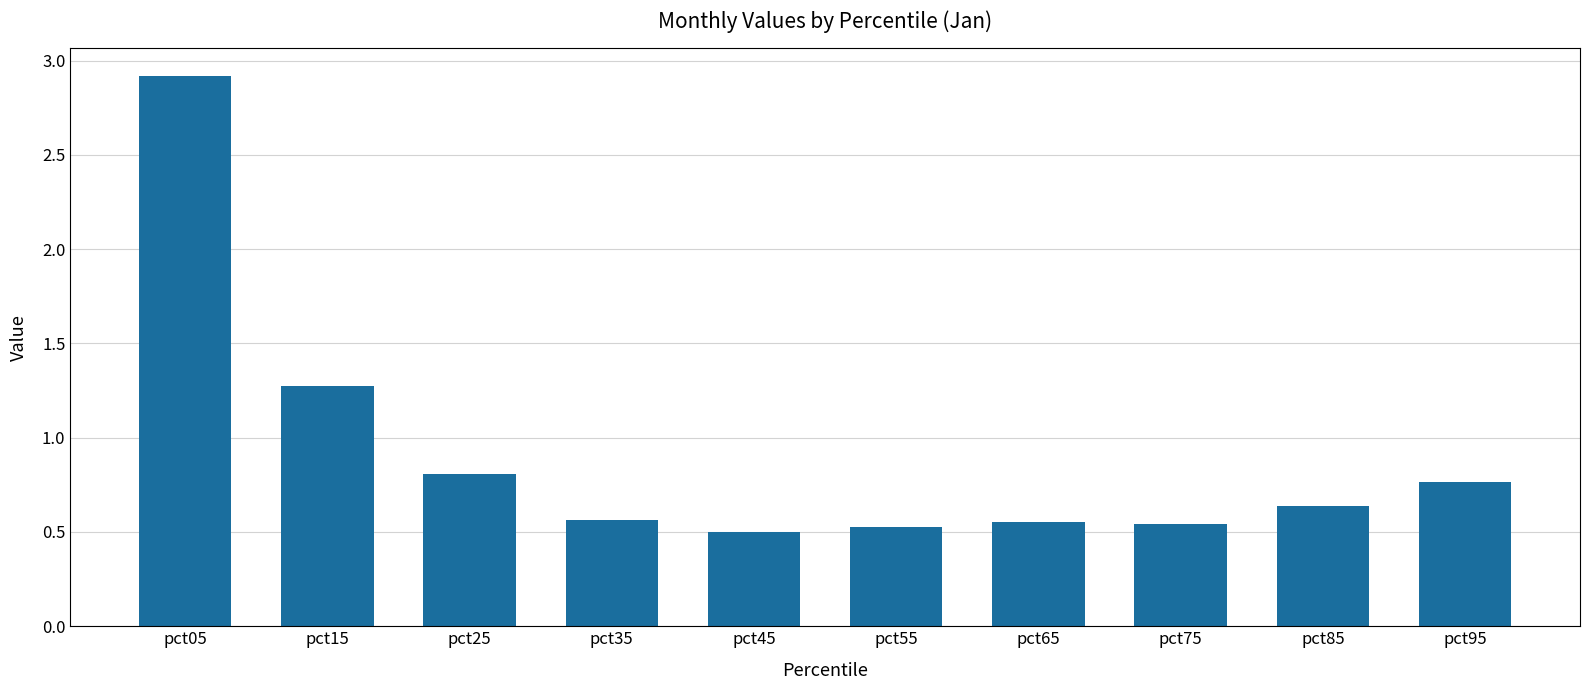

What is the value of the 1st bar from the left?

2.9